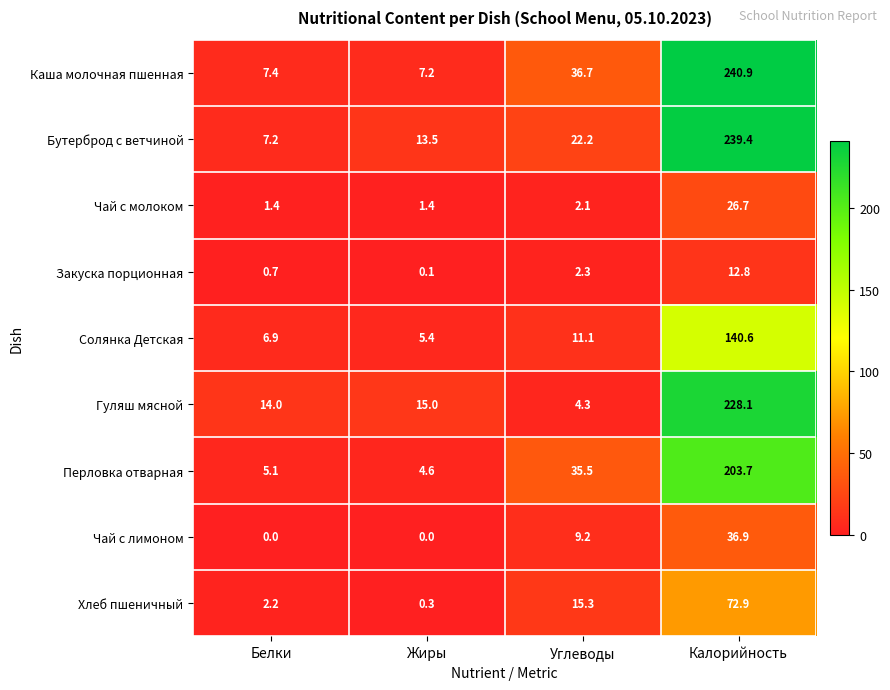

What is the total value across all series at Углеводы?

138.7